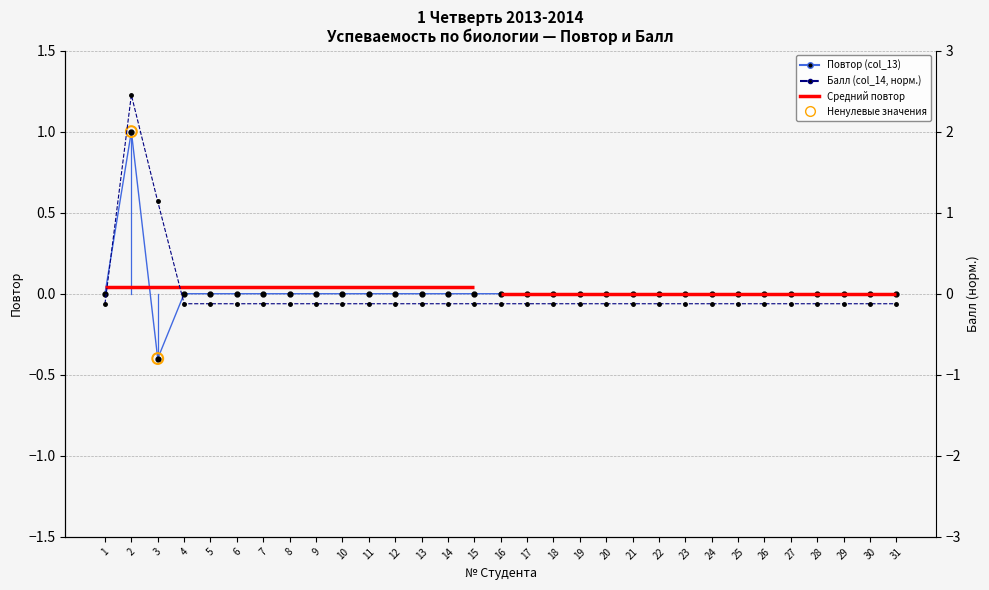

What is the total value across all series at 12?

-0.1